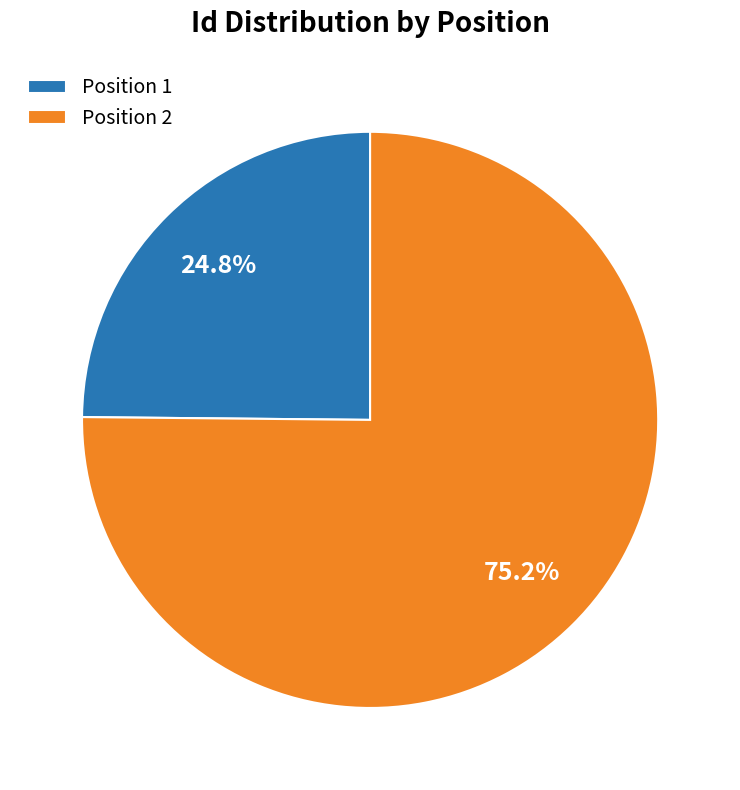

Is Position 1 the majority of the pie?

No